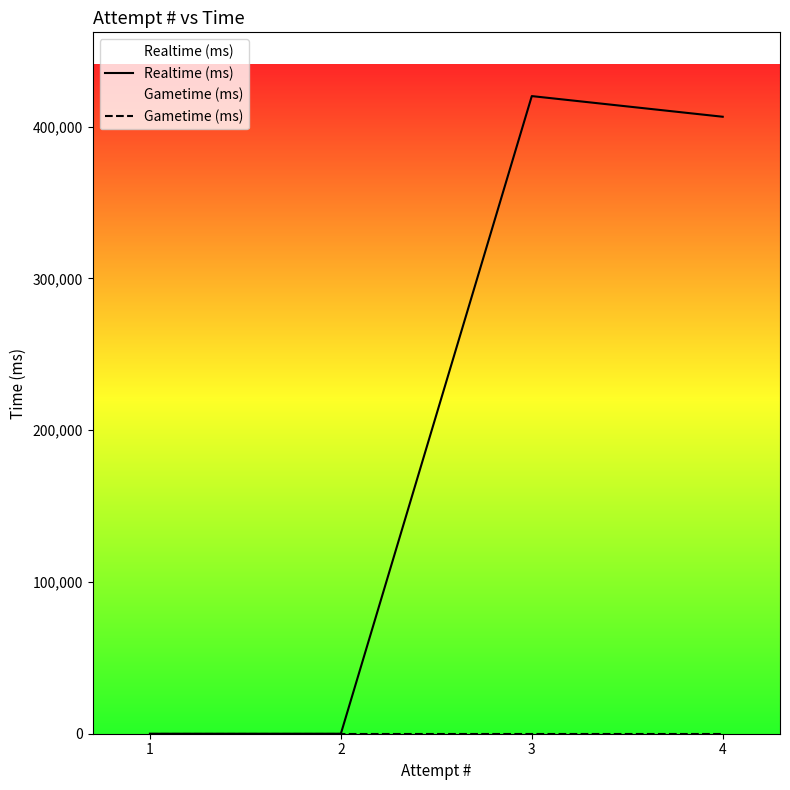

Reading left to right, extract all data points from this chart.

Realtime (ms): 1=0	2=0	3=420160	4=406552
Gametime (ms): 1=0	2=0	3=0	4=0